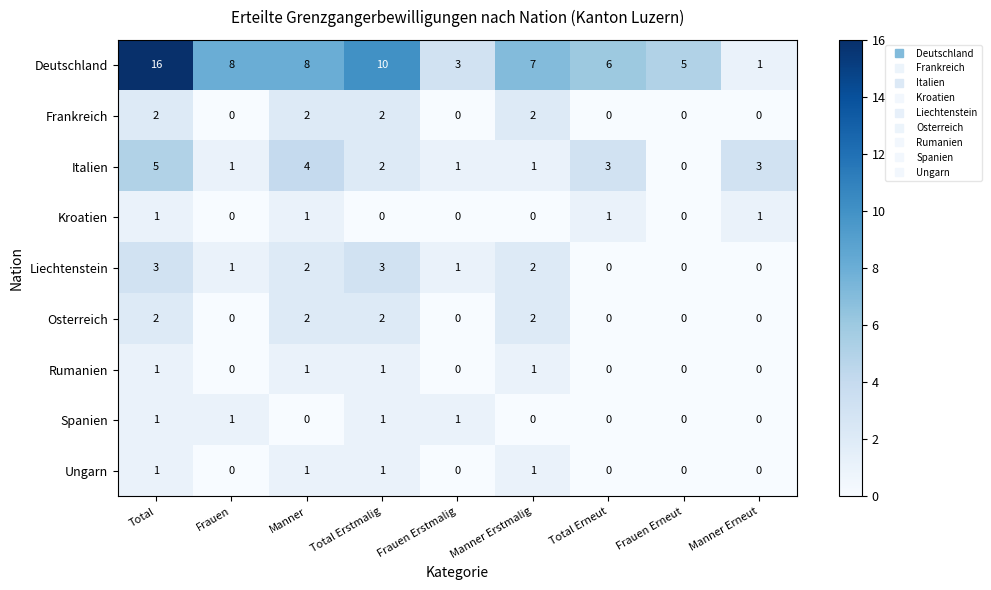

Which category has the highest value across all series?

Total